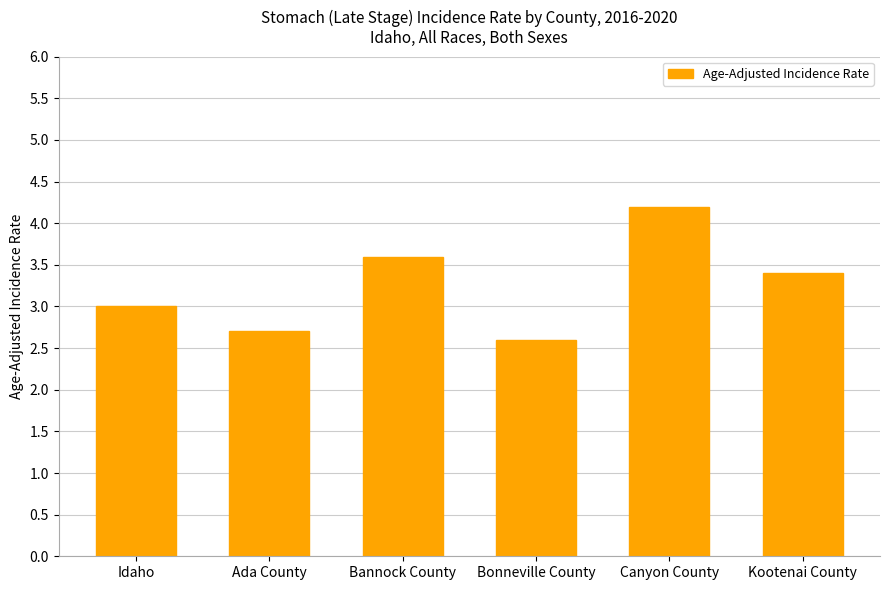

Which category has the highest value across all series?

Canyon County